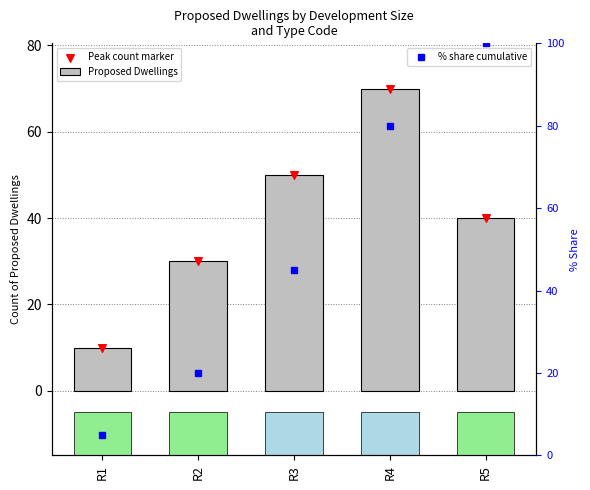

What are all the series names shown in the legend?

Proposed Dwellings, Peak count marker, % share cumulative